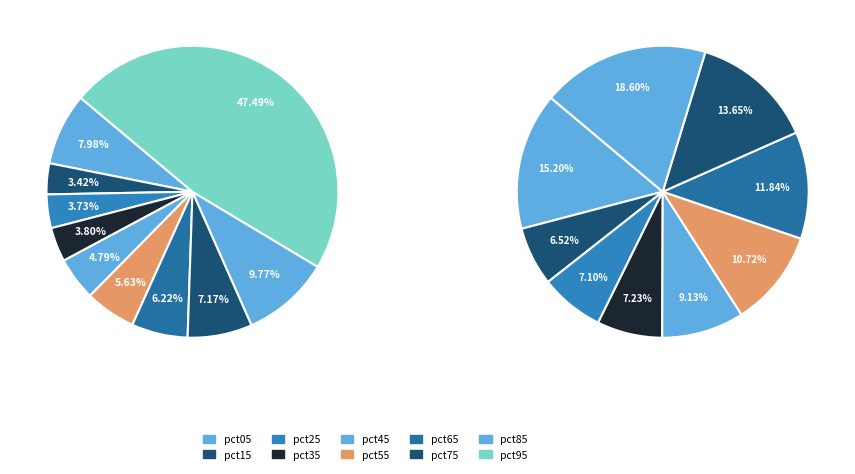

What percentage is the pct25 slice, to the nearest percent?

4%